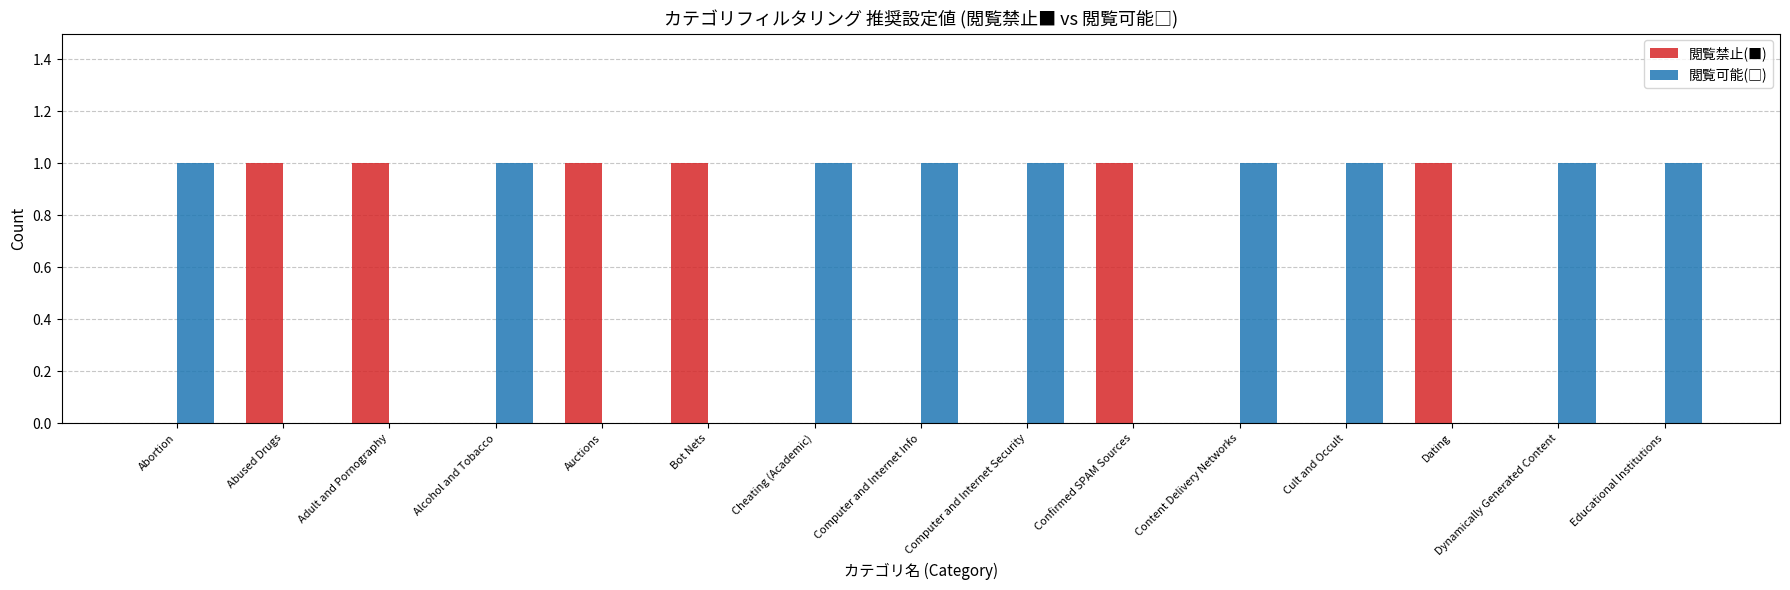

Is it true that 閲覧禁止(■) equals 0 at Computer and Internet Info?

True